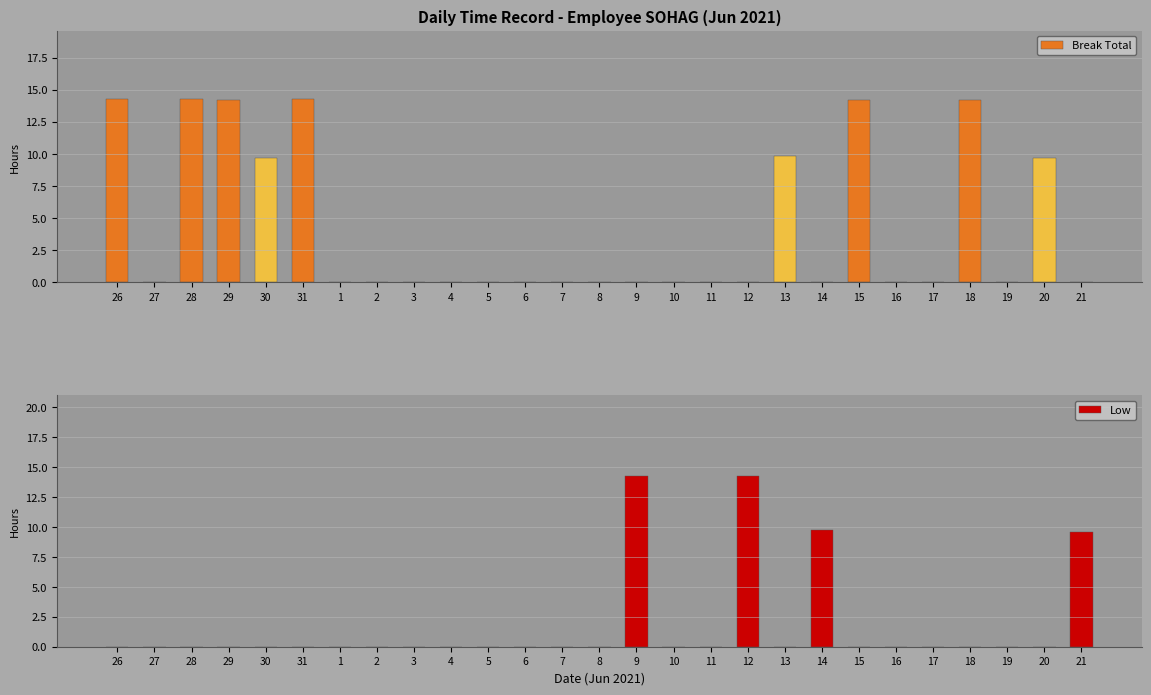

Reading left to right, extract all data points from this chart.

Break Total: 14.3	0.0	14.3	14.2	9.7	14.3	0.0	0.0	0.0	0.0	0.0	0.0	0.0	0.0	0.0	0.0	0.0	0.0	9.8	0.0	14.2	0.0	0.0	14.2	0.0	9.7	0.0
Low: 0.0	0.0	0.0	0.0	0.0	0.0	0.0	0.0	0.0	0.0	0.0	0.0	0.0	0.0	14.3	0.0	0.0	14.2	0.0	9.7	0.0	0.0	0.0	0.0	0.0	0.0	9.6